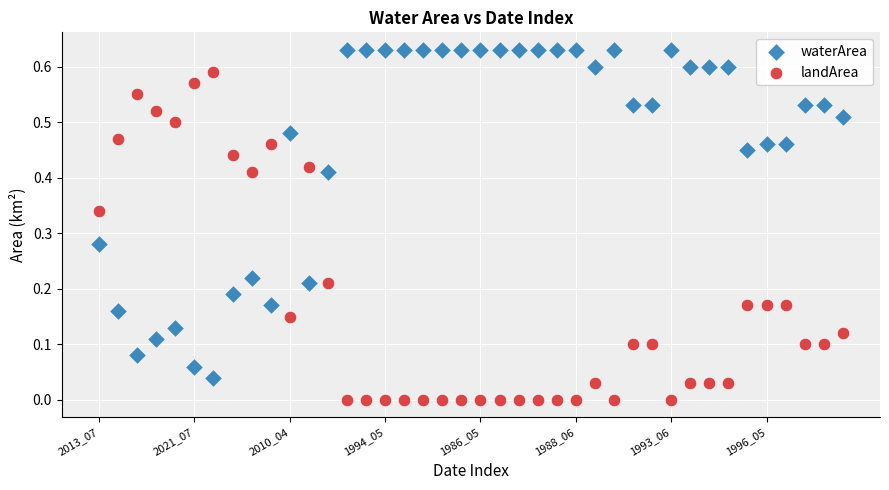

Which series contains the lowest Y value?

landArea